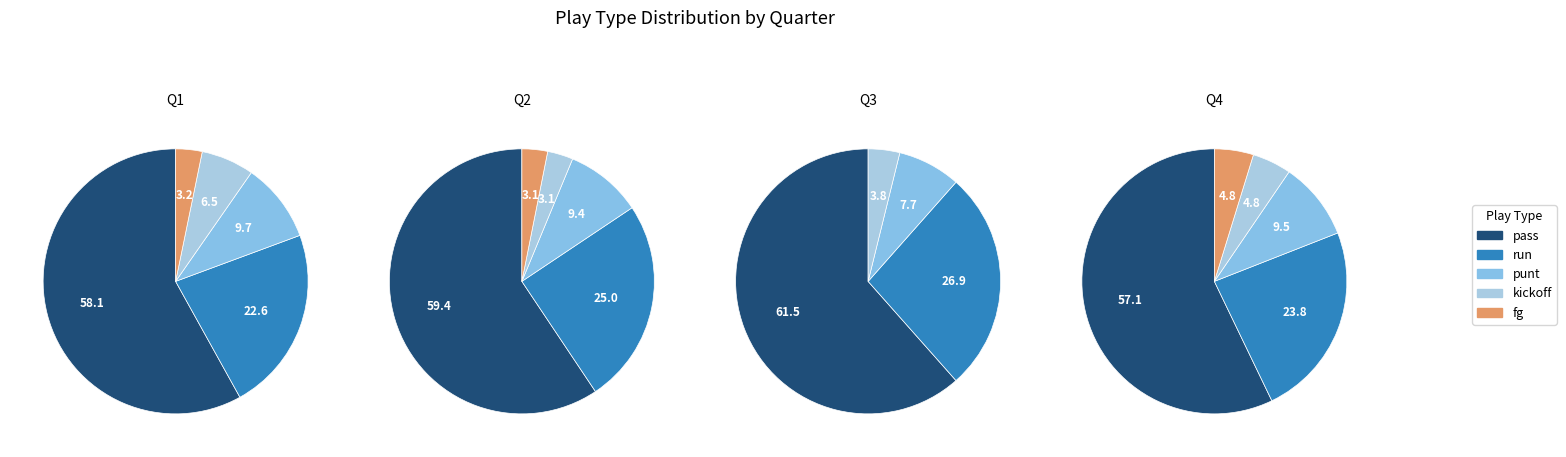

Is it true that 3 is 25% of the pie?

True